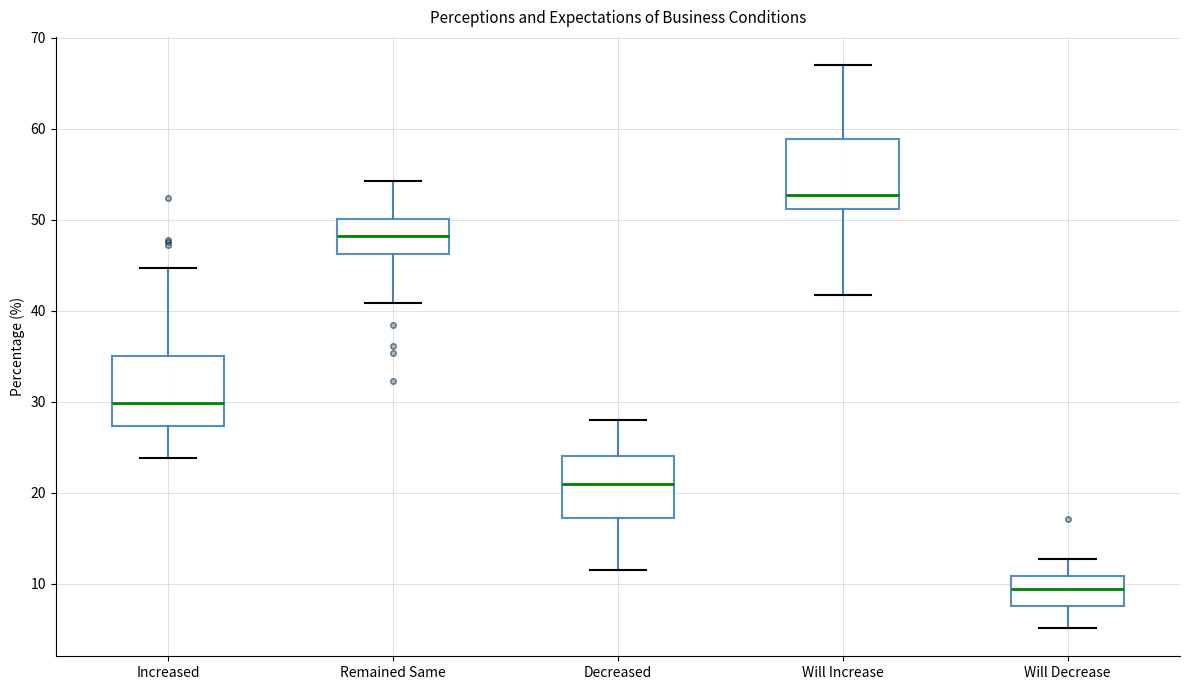

Reading left to right, read every box against the y-axis: the position of its median line, the range the box covers, and the ends of its whiskers. The values are not printed on the chart, so give them approximately, as read against the axis.

Increased: median 30, box 27 to 35, whiskers 24 to 45
Remained Same: median 48, box 46 to 50, whiskers 41 to 54
Decreased: median 21, box 17 to 24, whiskers 12 to 28
Will Increase: median 53, box 51 to 59, whiskers 42 to 67
Will Decrease: median 9, box 8 to 11, whiskers 5 to 13